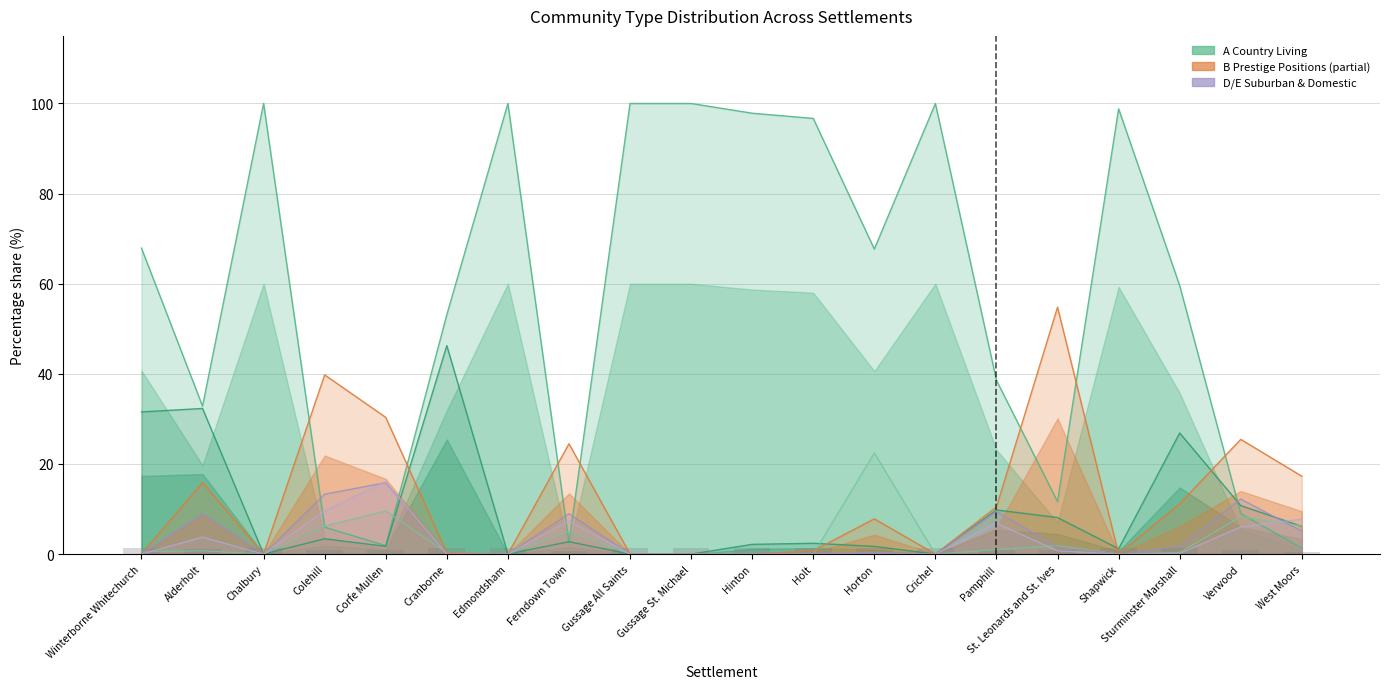

What position from the left is Cranborne?

6